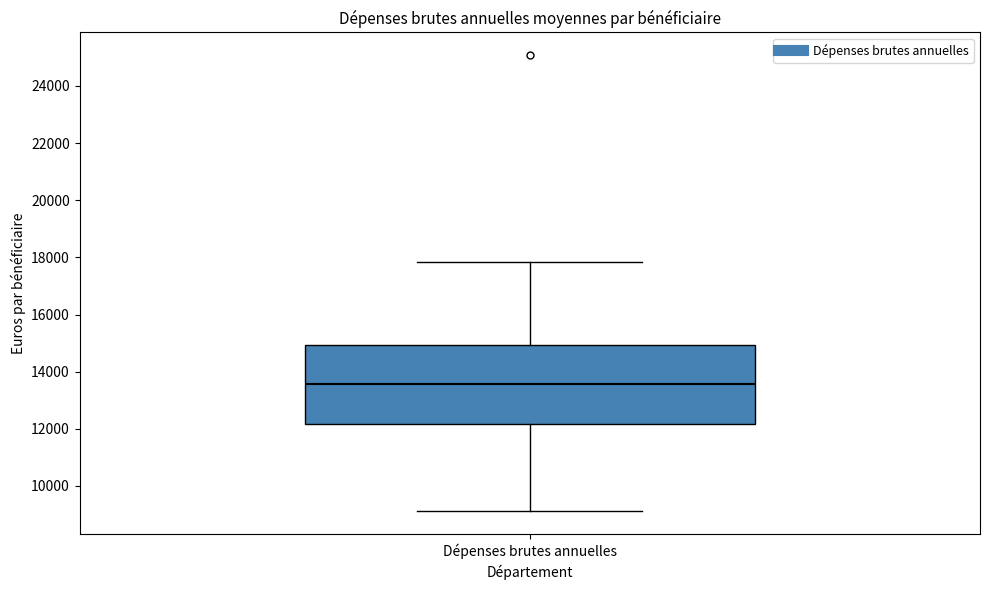

Where is the upper edge of the box for Dépenses brutes annuelles on the y-axis? The values are not printed on the chart, so give them approximately, as read against the axis.

15000